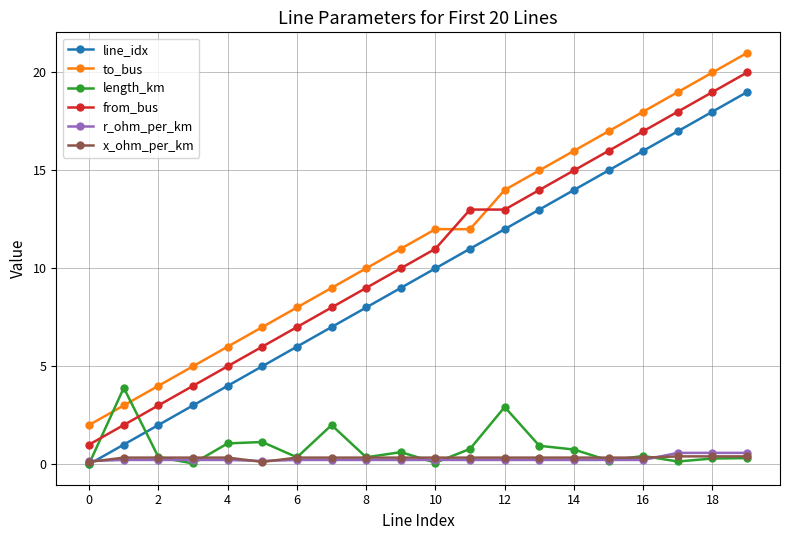

True or false: line_idx and to_bus cross at least once.

False